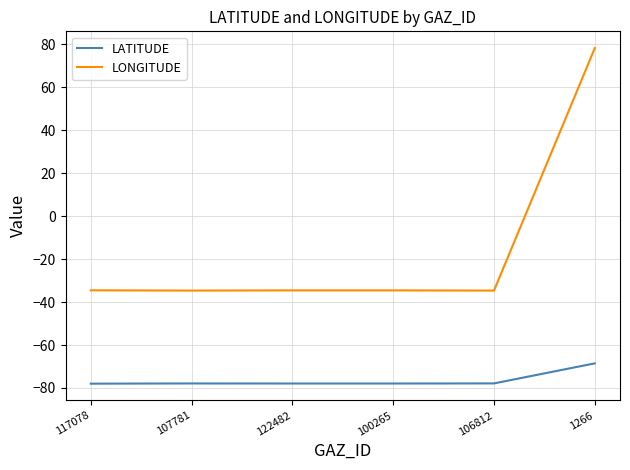

List the series in order of their overall mean, lowest first.

LATITUDE, LONGITUDE